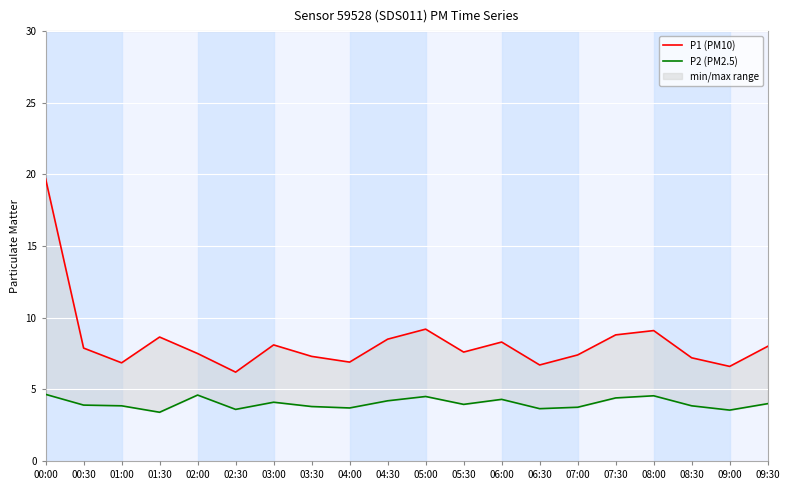

Is the value of P2 (PM2.5) at 08:00 greater than the value of P1 (PM10) at 03:00?

No